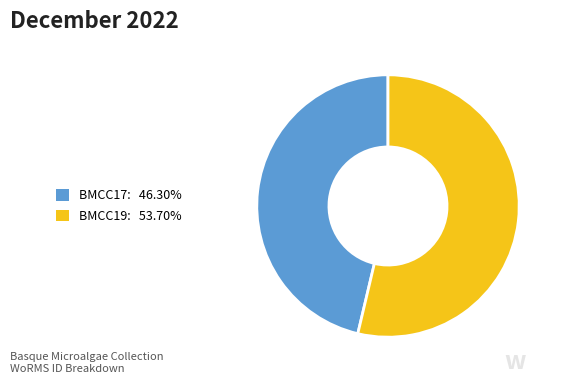

Is there a majority slice in this chart?

Yes